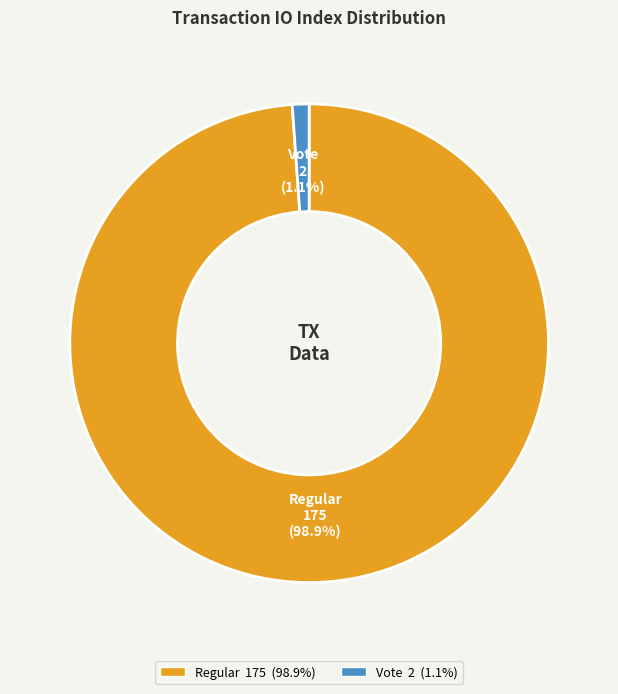

How many segments does this pie chart have?

2